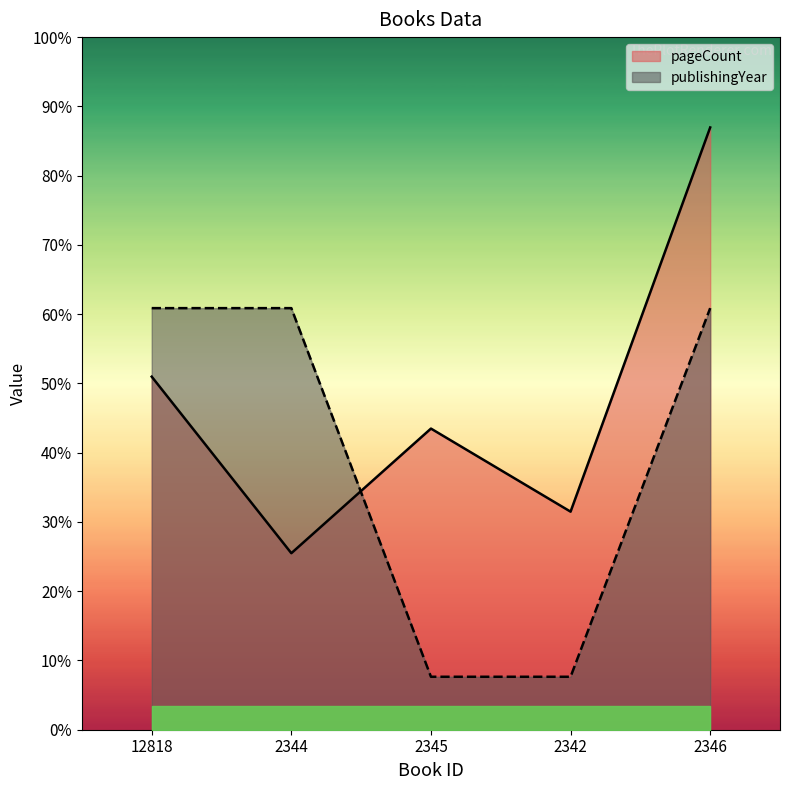

What position from the left is 2346?

5